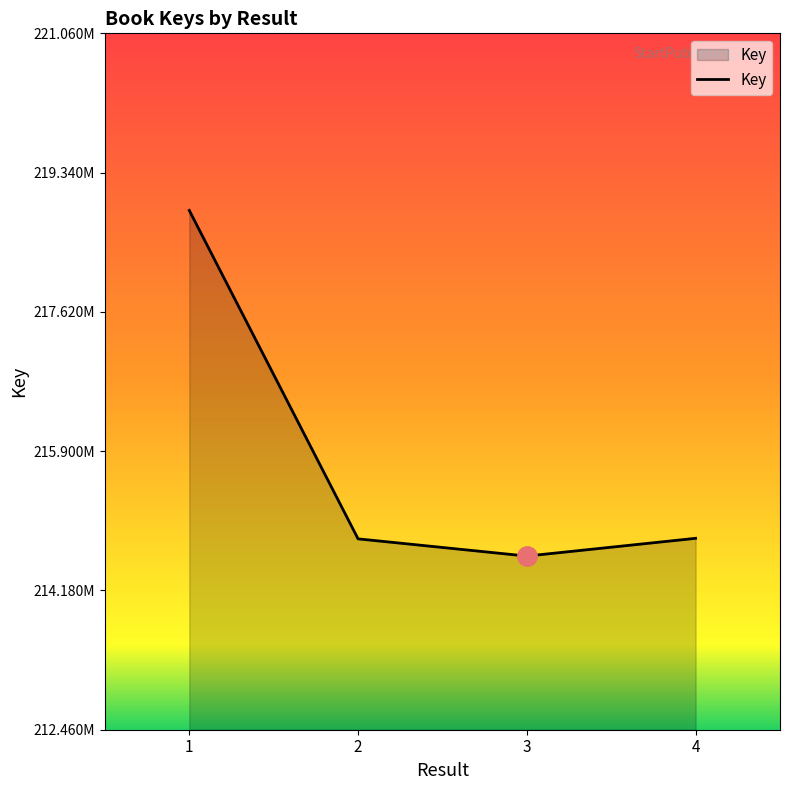

At which label does the data first exceed 214827260?

1